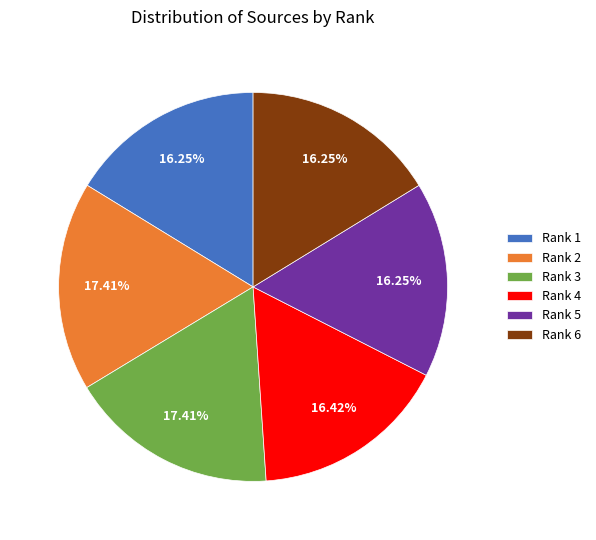

Does any single category account for the majority?

No